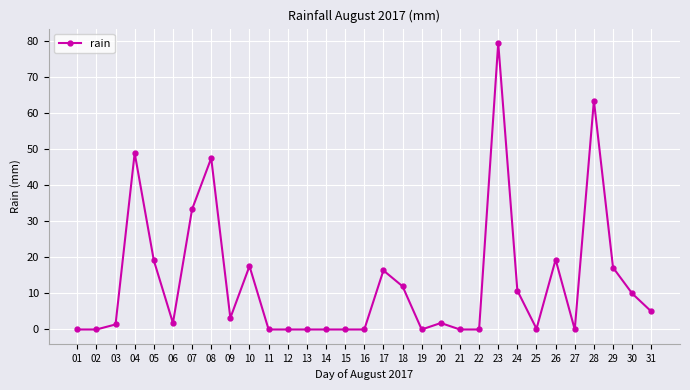

What is the difference between the values at 30 and 31?

5.0